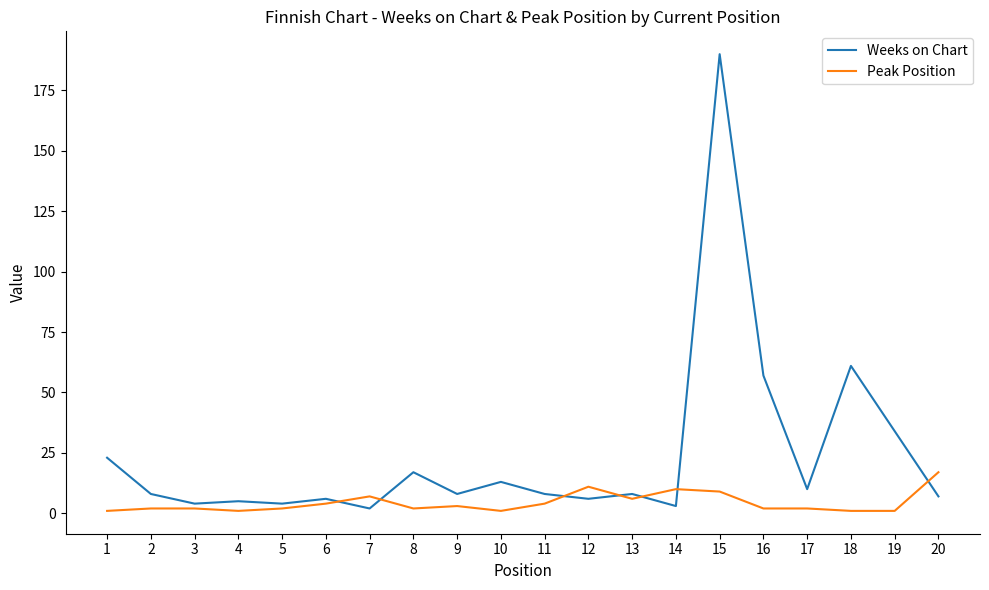

True or false: Weeks on Chart has more than 1 points higher than both neighbors.

True